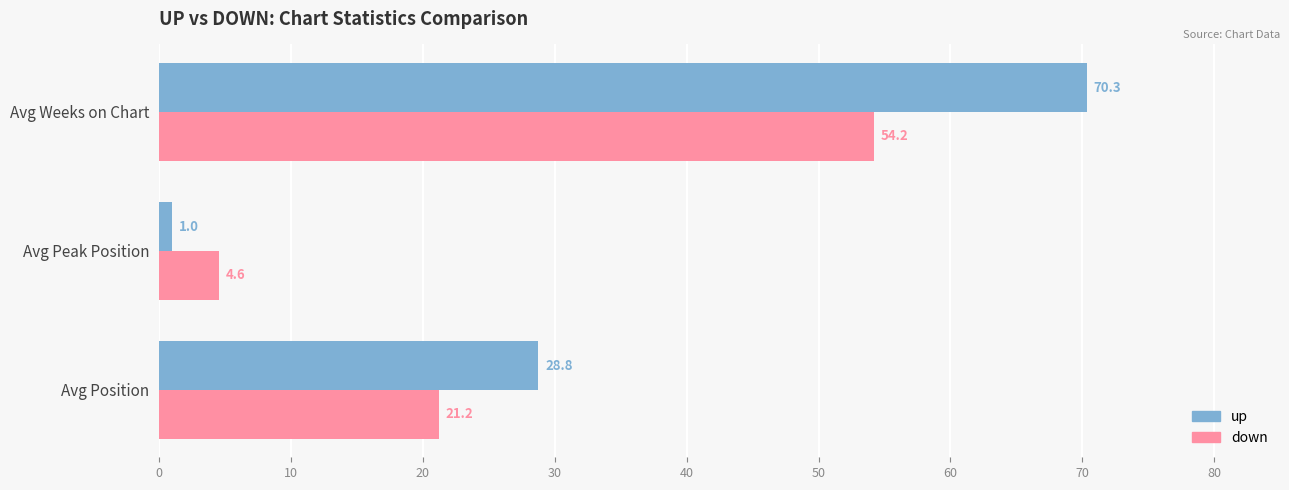

The value of up at Avg Weeks on Chart is 40.5. True or false?

False